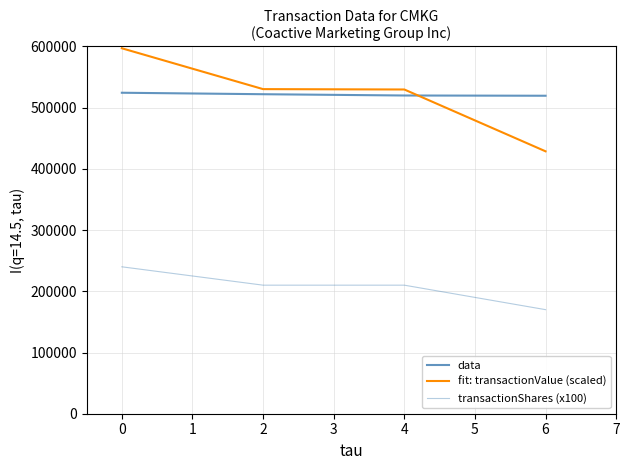

What is the highest value of the fit: transactionValue (scaled) series?

597000.0